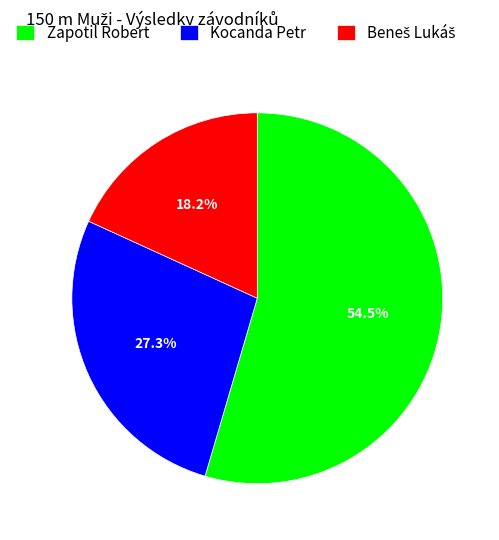

To the nearest percent, what is the average slice percentage?

33%